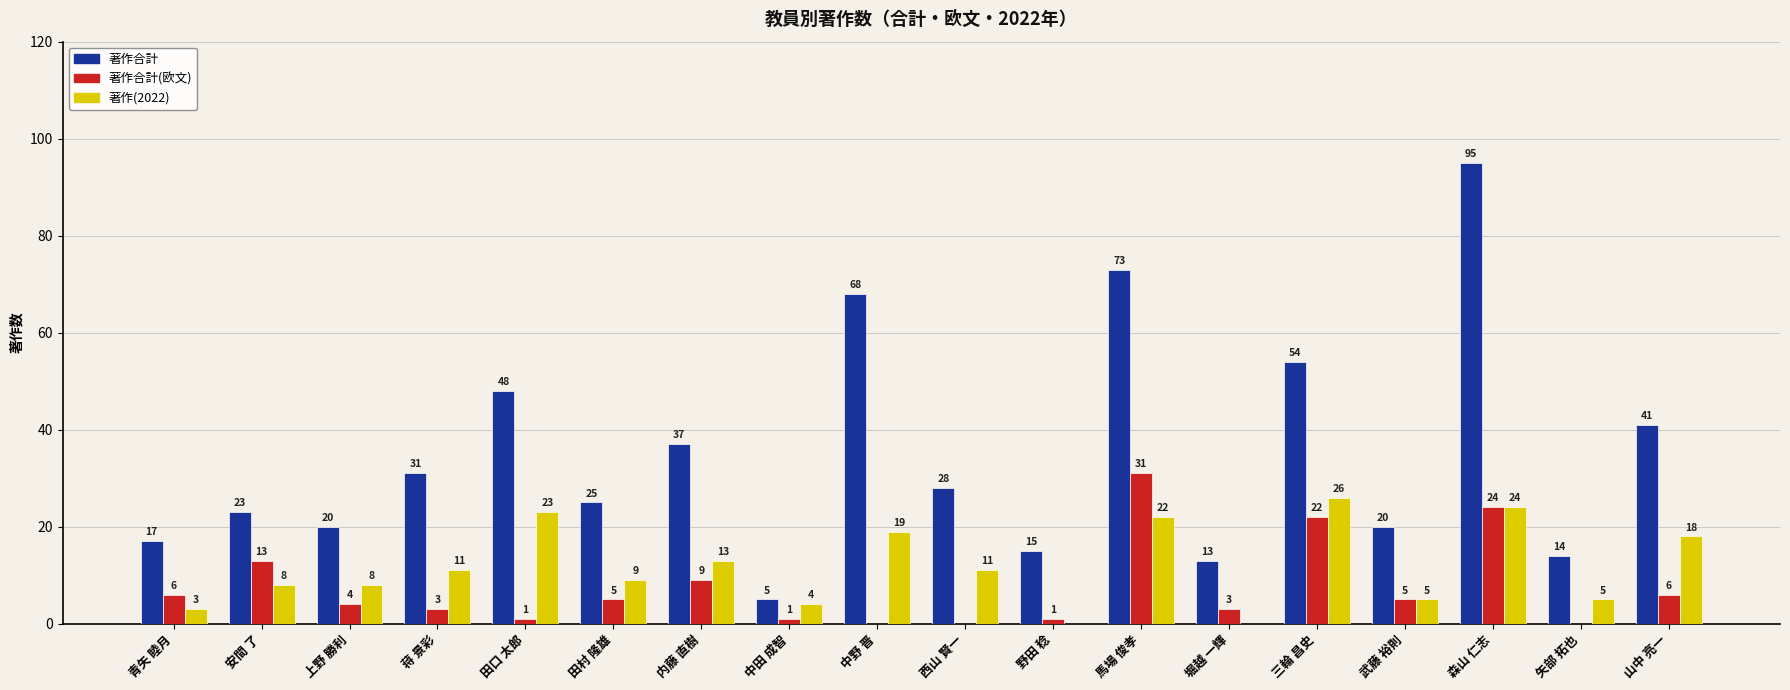

Which series has the largest total across all categories?

著作合計